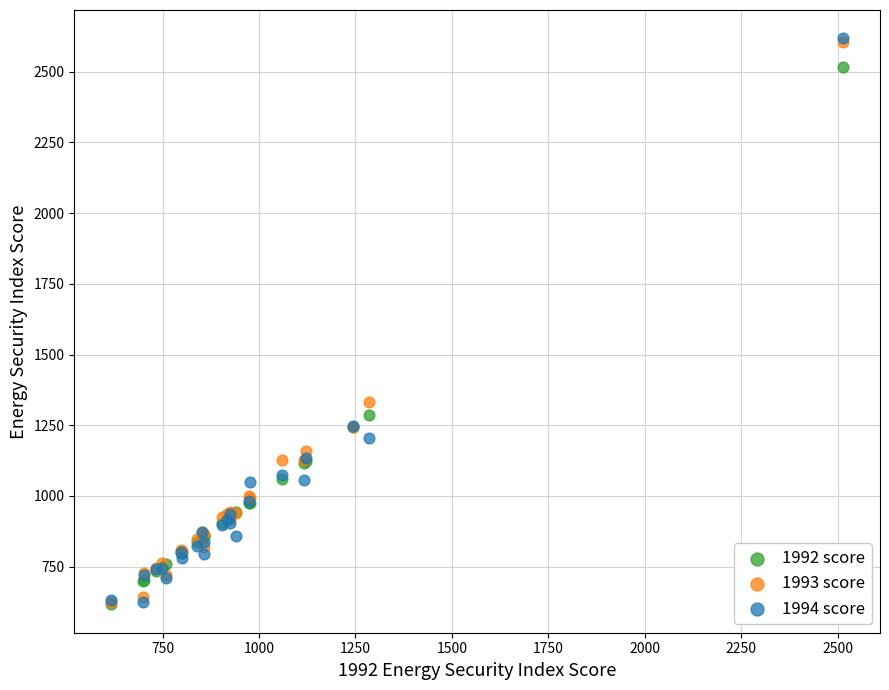

Across all series, what Y value is closest to 1617?

1333.2